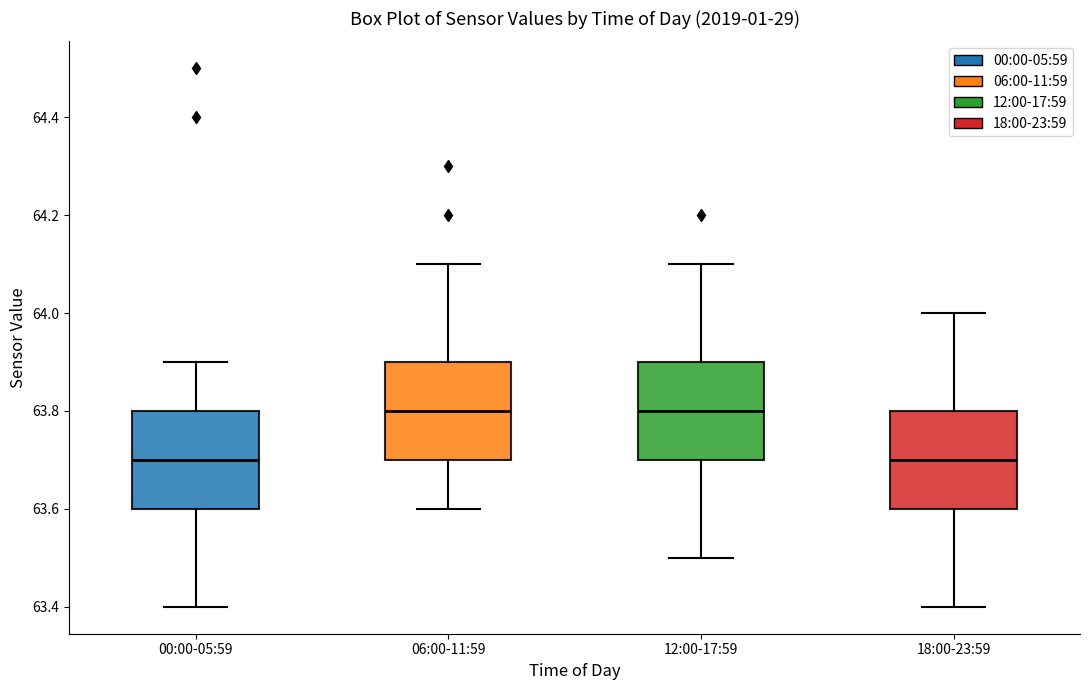

Reading left to right, read every box against the y-axis: the position of its median line, the range the box covers, and the ends of its whiskers. The values are not printed on the chart, so give them approximately, as read against the axis.

00:00-05:59: median 63.7, box 63.6 to 63.8, whiskers 63.4 to 63.9
06:00-11:59: median 63.8, box 63.7 to 63.9, whiskers 63.6 to 64.1
12:00-17:59: median 63.8, box 63.7 to 63.9, whiskers 63.5 to 64.1
18:00-23:59: median 63.7, box 63.6 to 63.8, whiskers 63.4 to 64.0